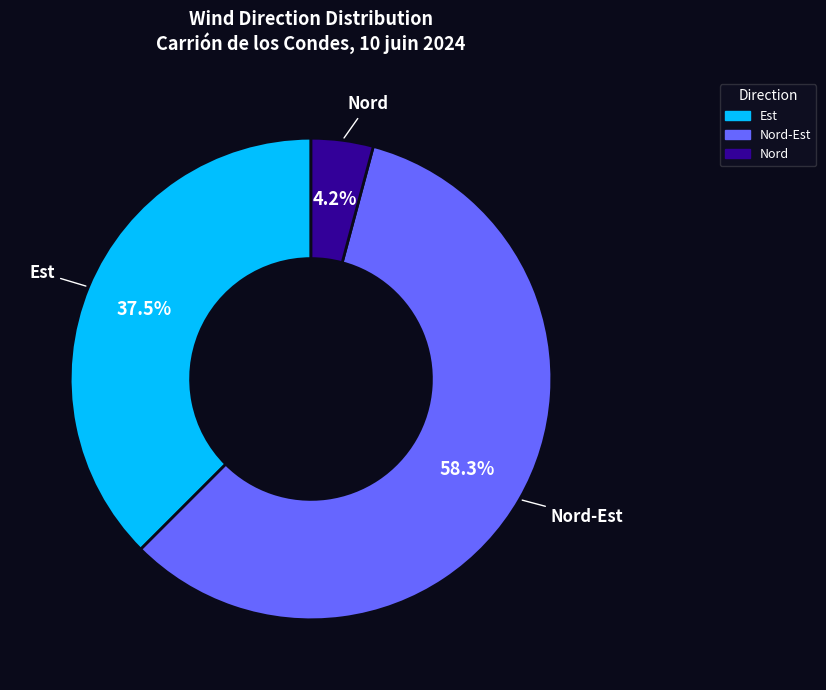

Is it true that Nord-Est is 40% of the pie?

False